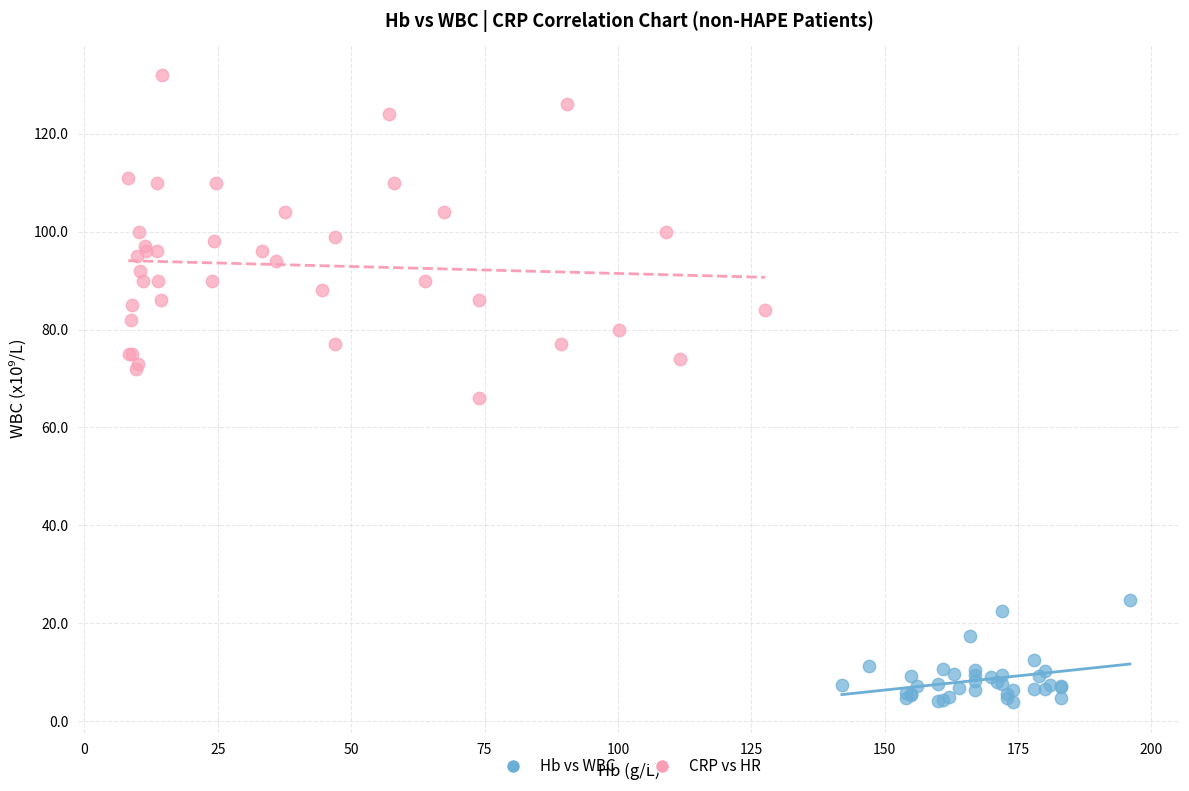

Which series reaches the maximum Y coordinate?

CRP vs HR